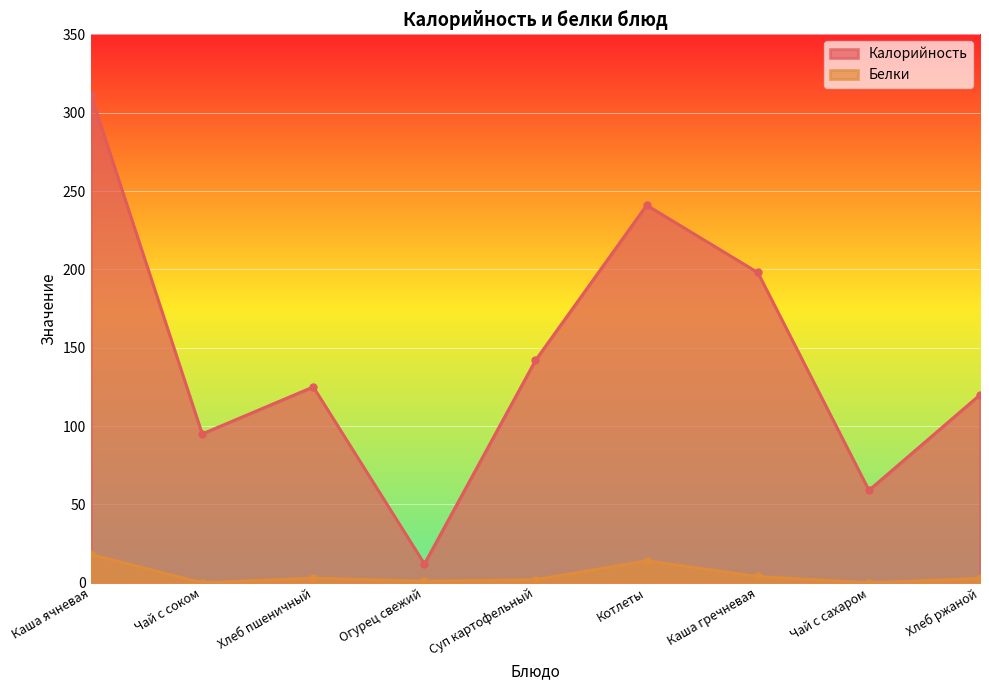

What is the value of the Калорийность point at the 2nd from the left?

95.0